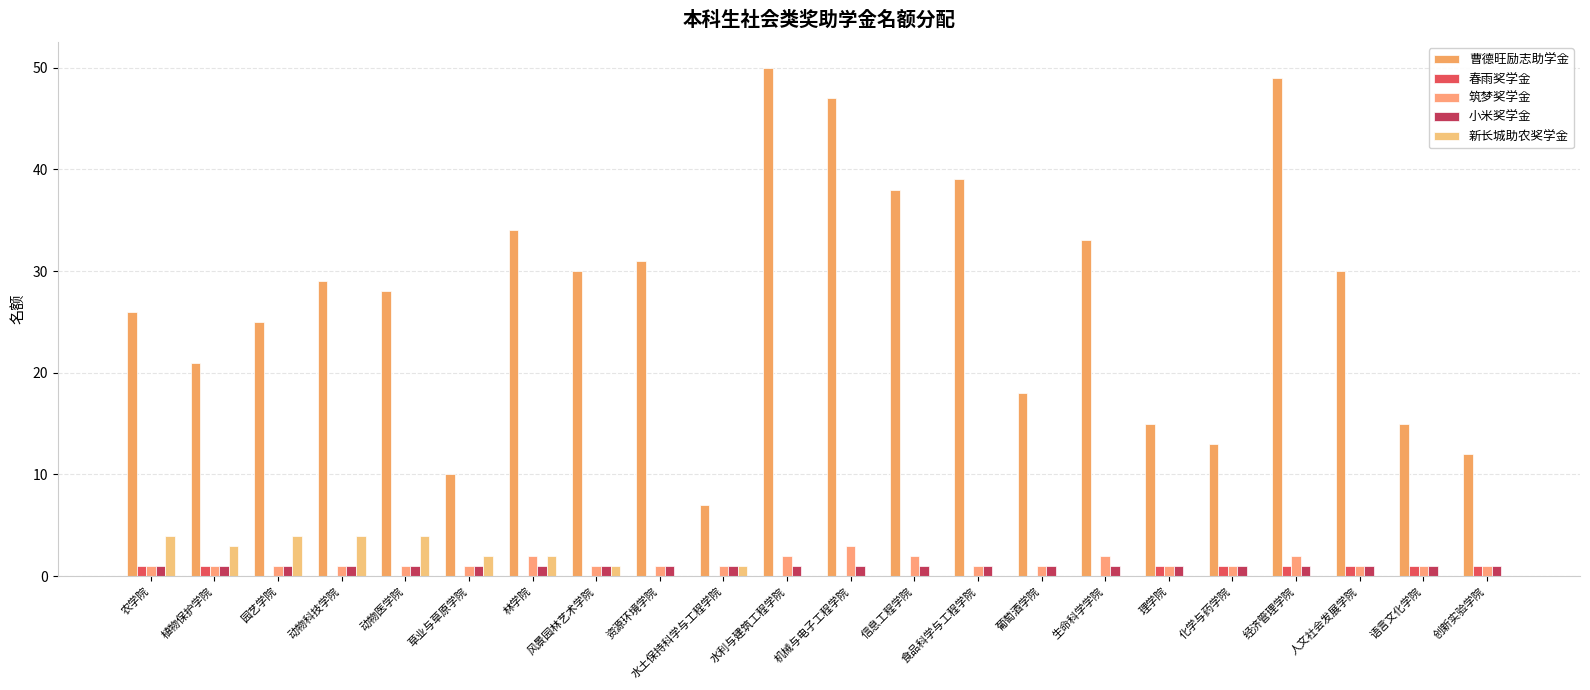

Where is 筑梦奖学金 nearest to the value 2?

林学院